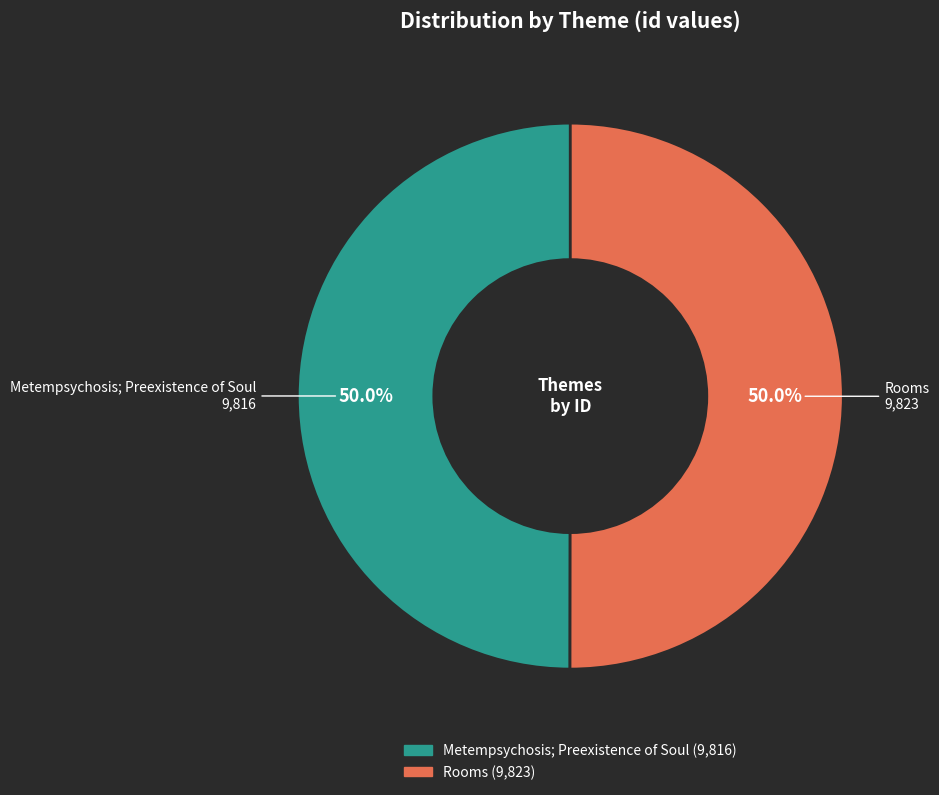

What is the ratio of the value at Rooms to the value at Metempsychosis; Preexistence of Soul?

1.0